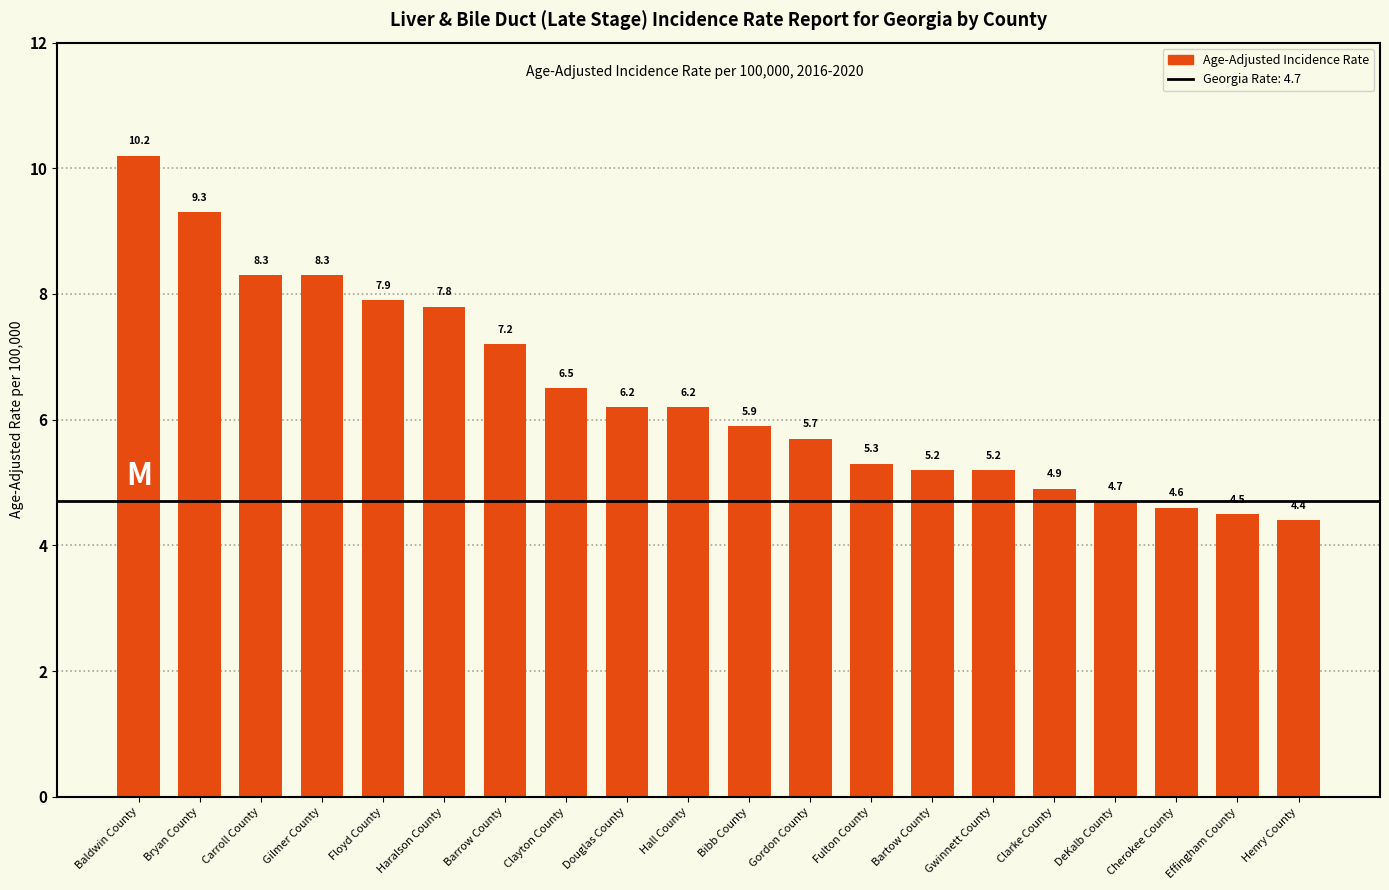

What is the smallest value displayed?

4.4